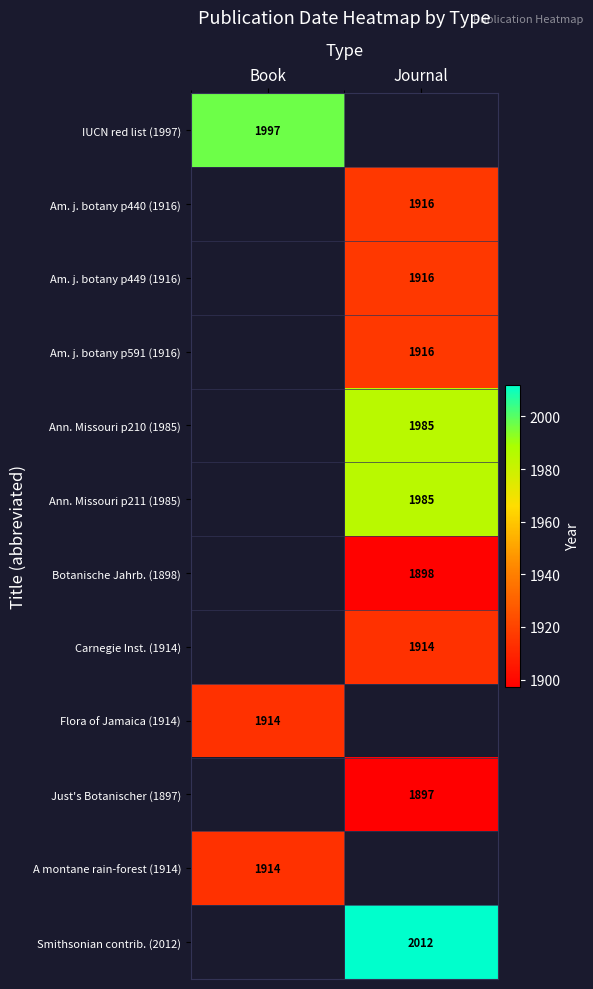

Which category has the lowest value across all series?

Journal